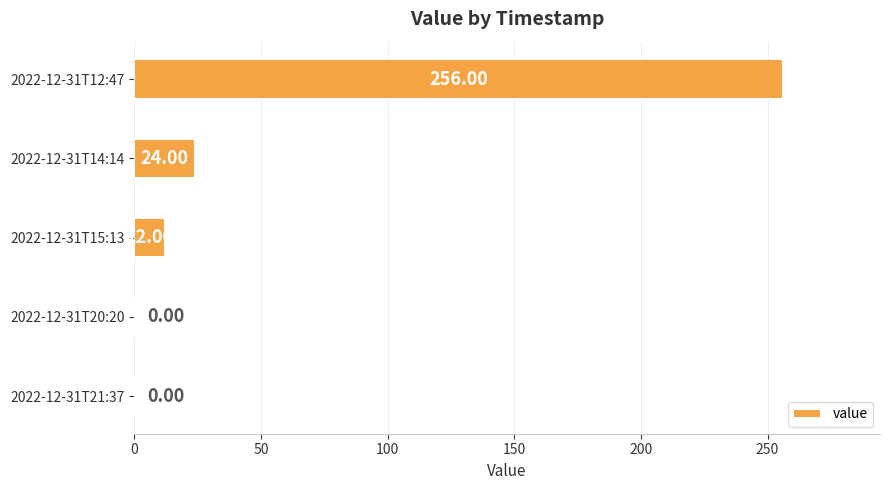

What is the change in value from 2022-12-31T14:14 to 2022-12-31T20:20?

-24